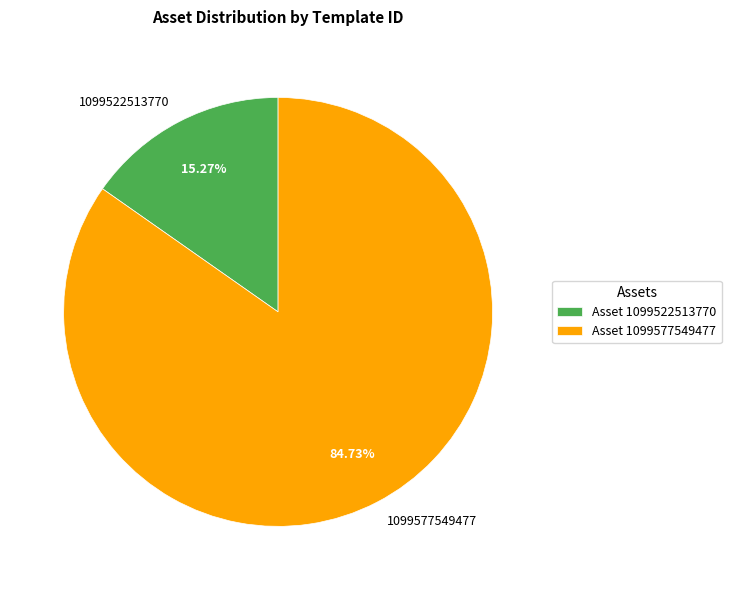

Is 1099522513770 the majority of the pie?

No